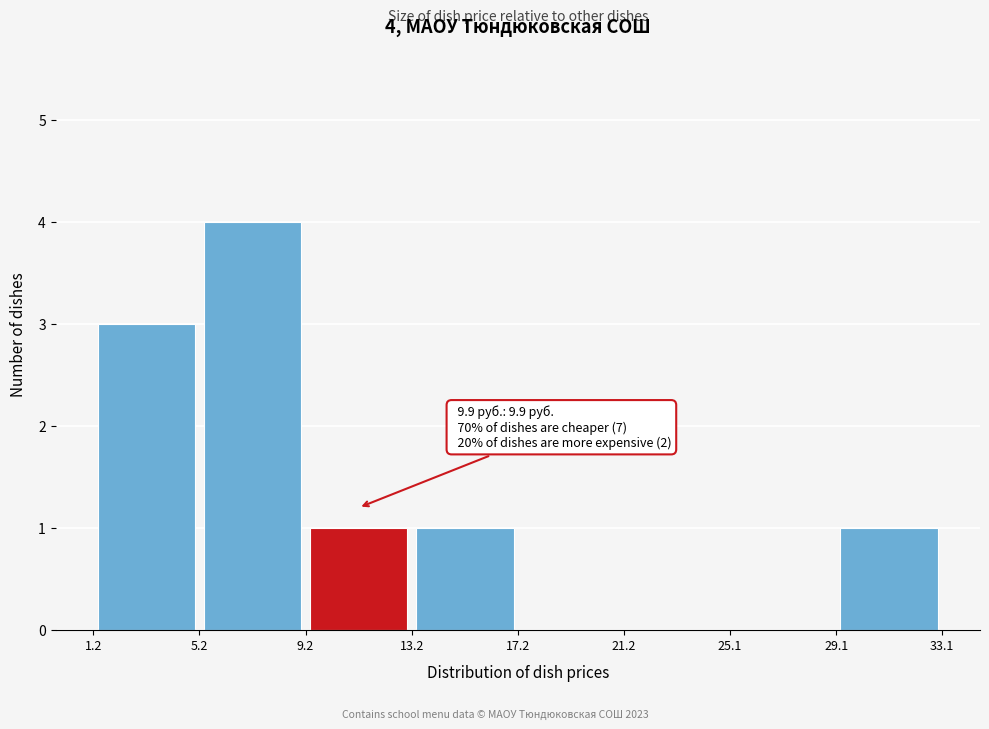

Which range on the x-axis has the tallest bar?

5.2 to 9.2